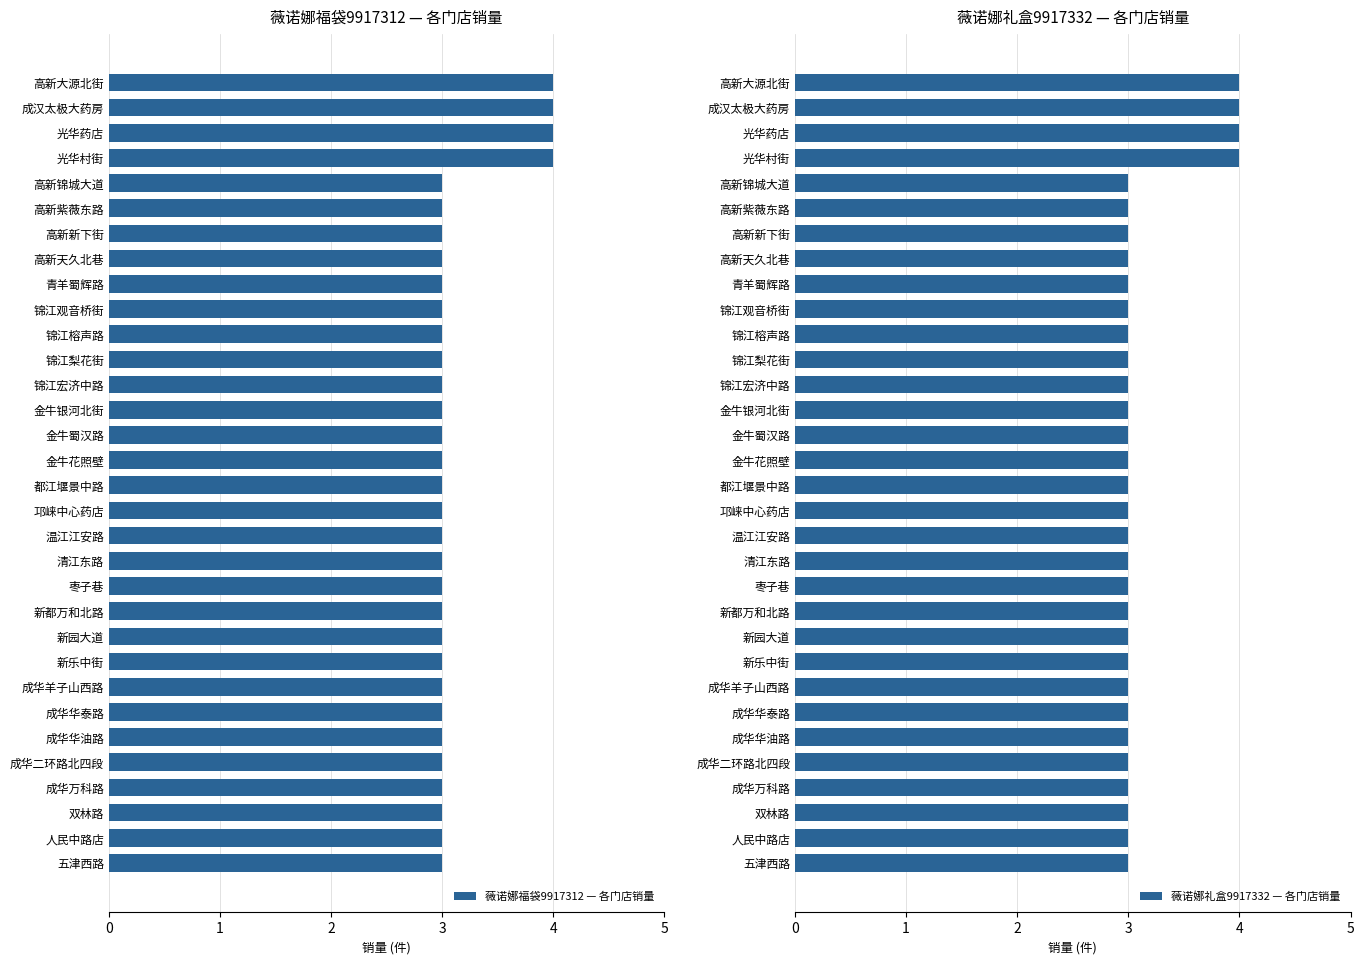

Which series has the largest total across all categories?

薇诺娜福袋9917312 — 各门店销量